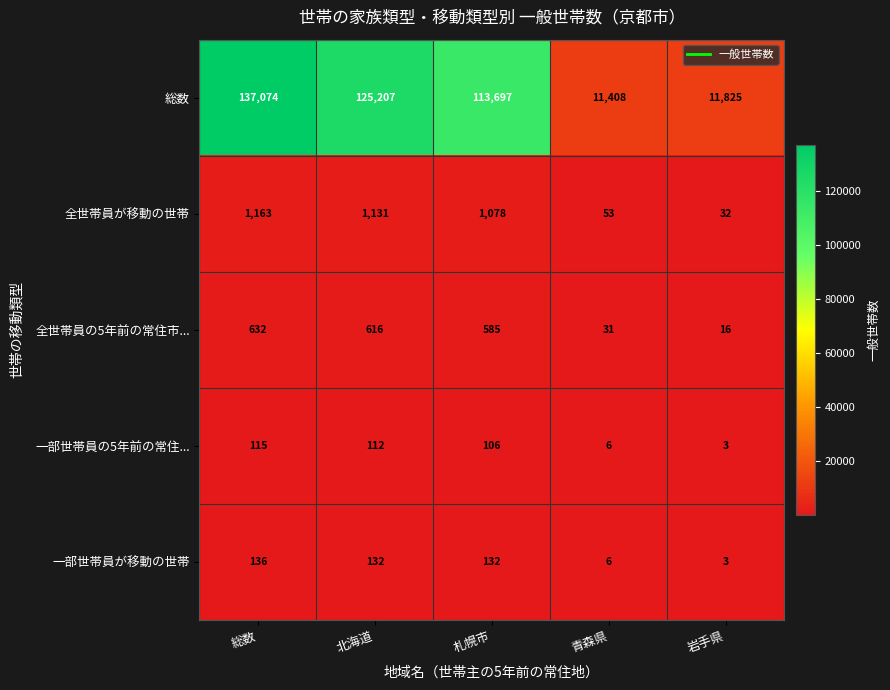

Which series changed the most between 北海道 and 札幌市?

総数